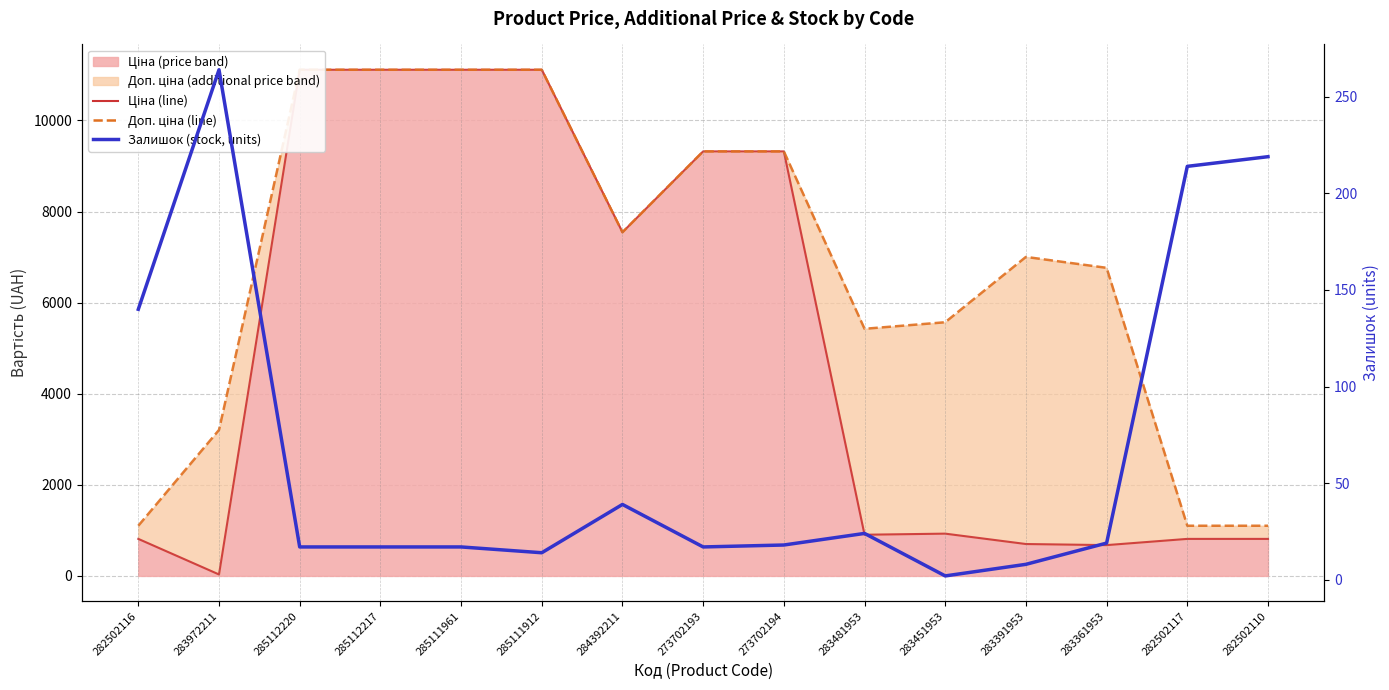

What is the label of the 1st point from the left?

282502116